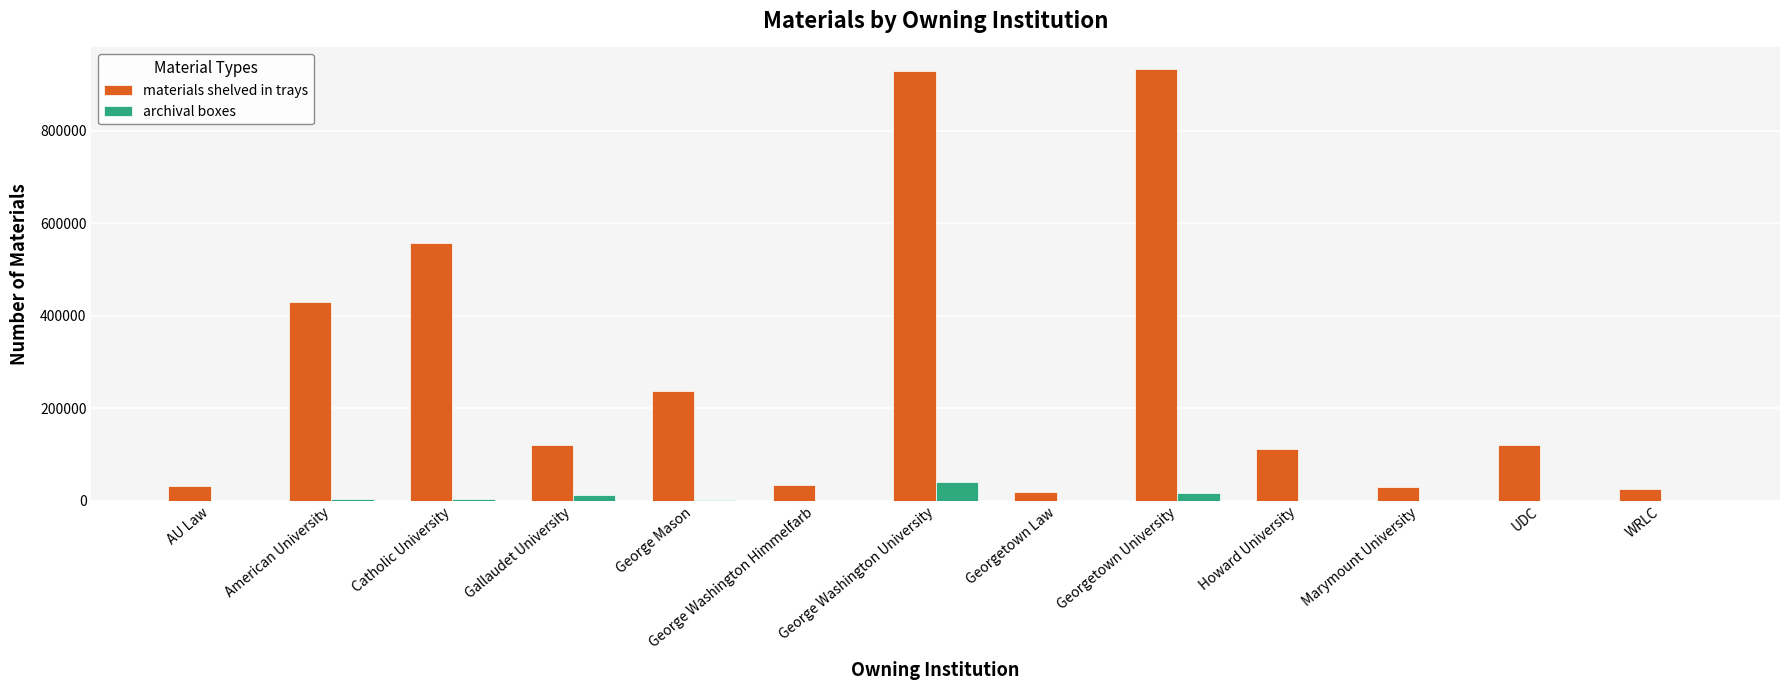

True or false: materials shelved in trays has a value of 933315 at Georgetown University.

True